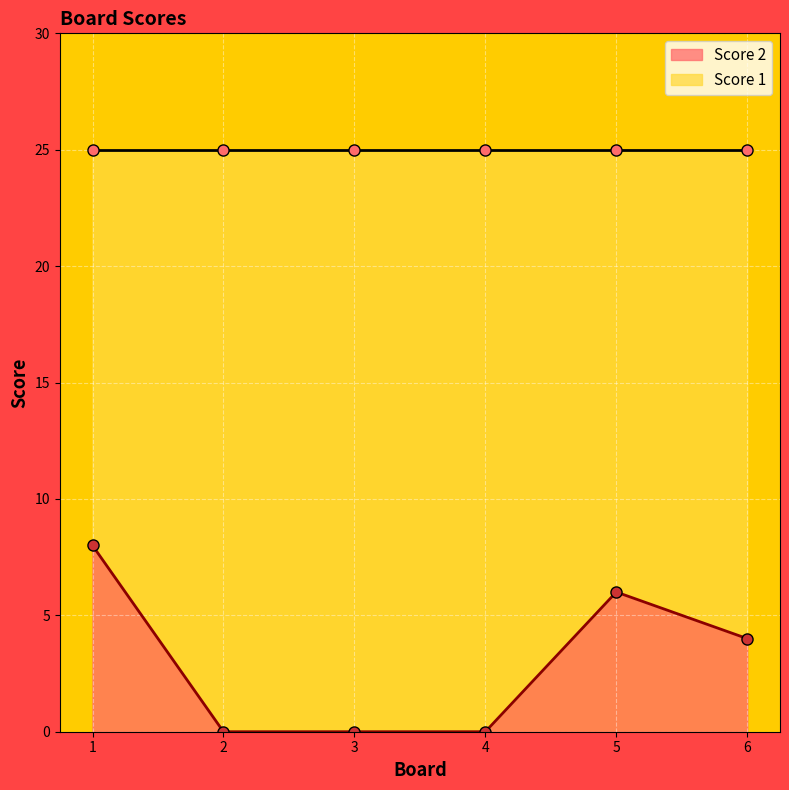

What is the difference between the values at 1 and 2?

8